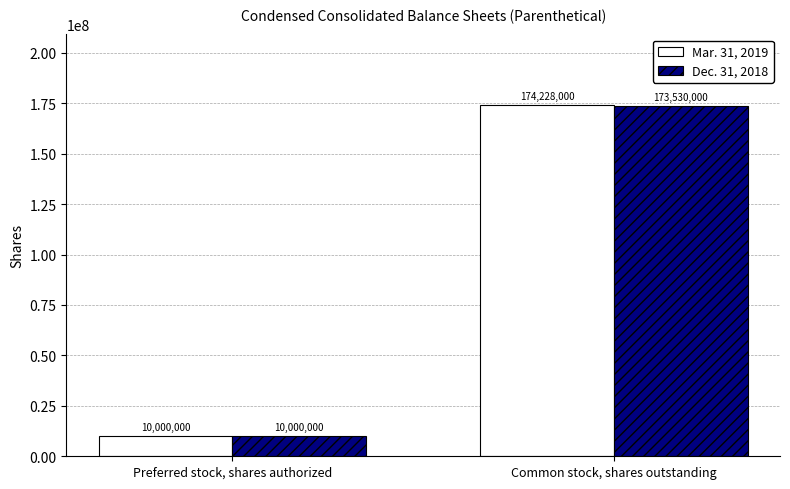

Is it true that Mar. 31, 2019 equals 10000000 at Preferred stock, shares authorized?

True